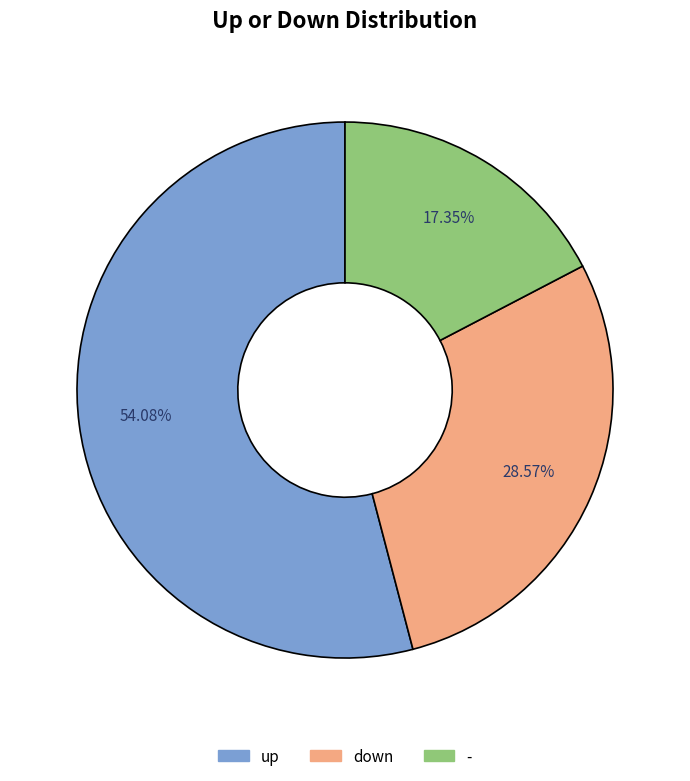

The up slice represents 54% of the pie. True or false?

True